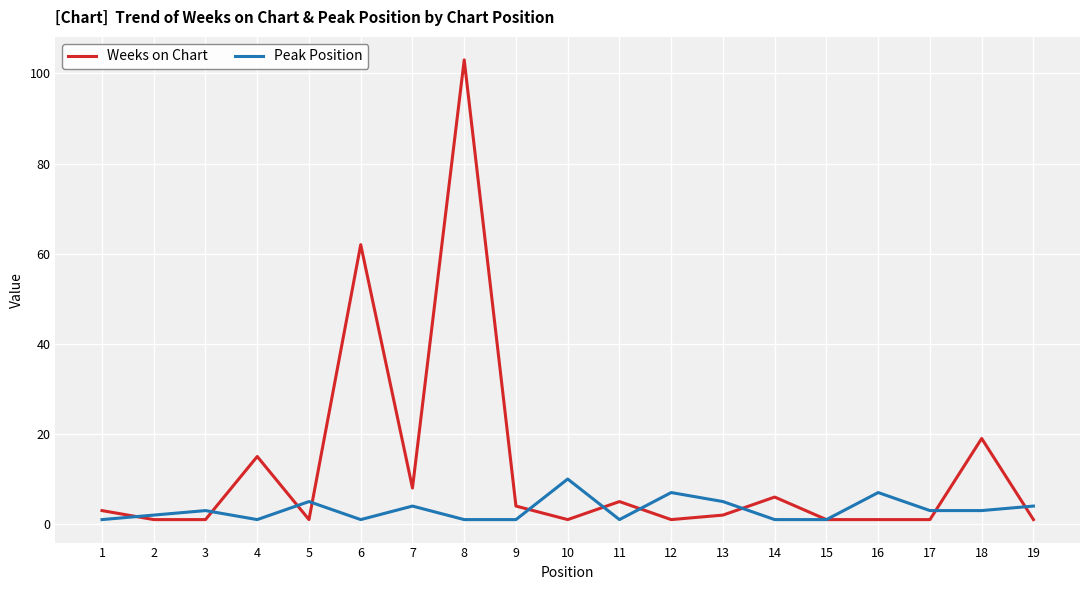

Which series has the widest spread of values?

Weeks on Chart